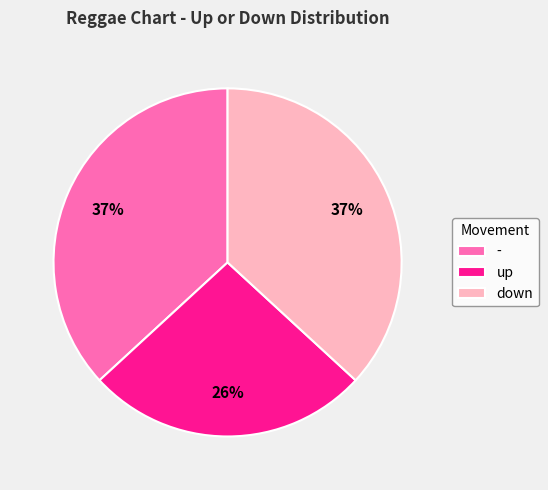

The - slice represents 37% of the pie. True or false?

True